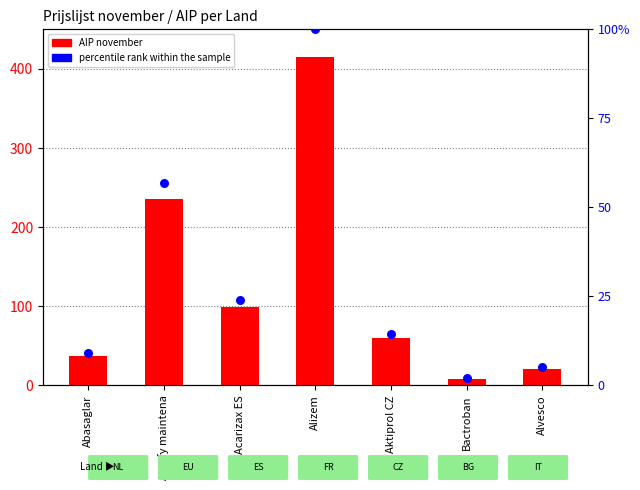

At which category is the sum across all series the highest?

Alizem